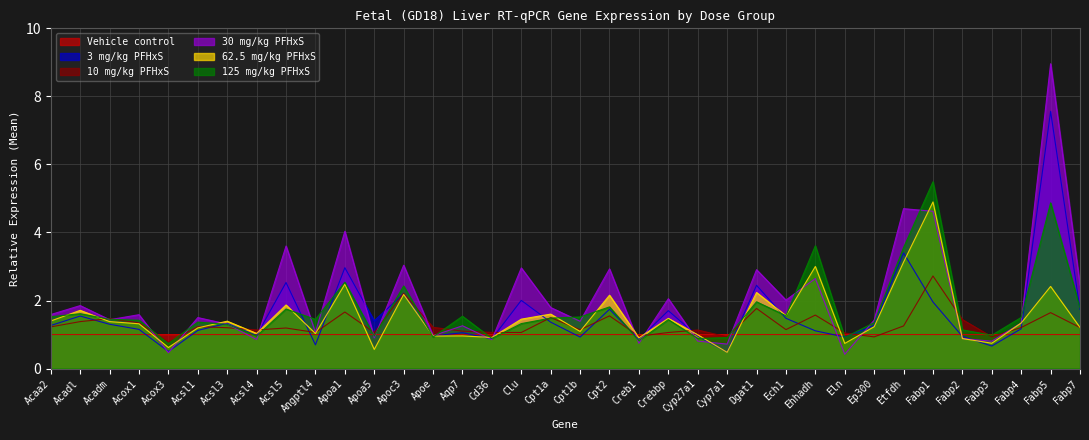

Where is the first local maximum for Vehicle control?

Acadl